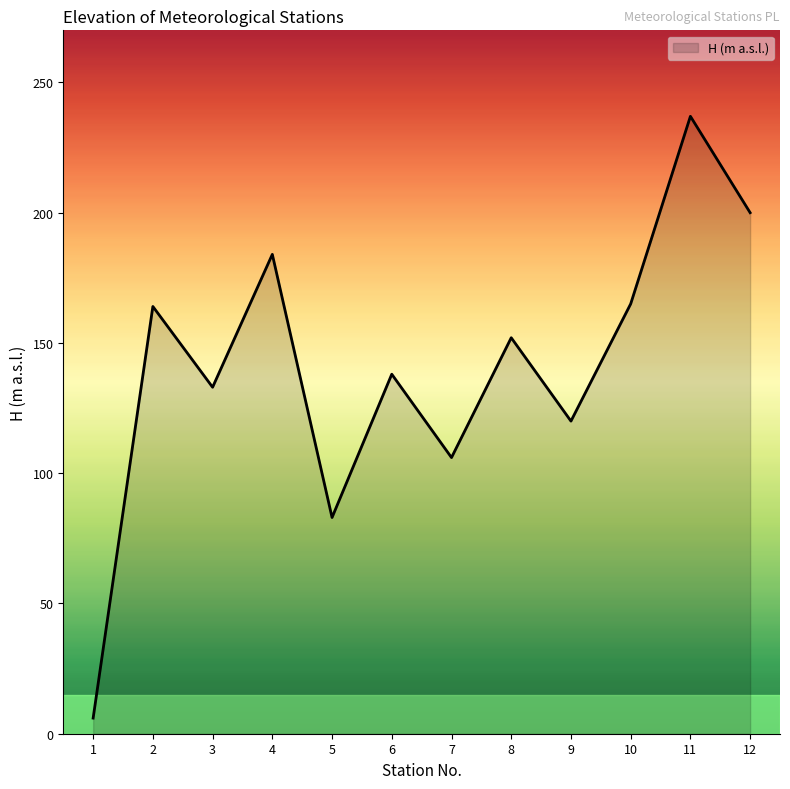

True or false: the data shows 152 at 8.

True